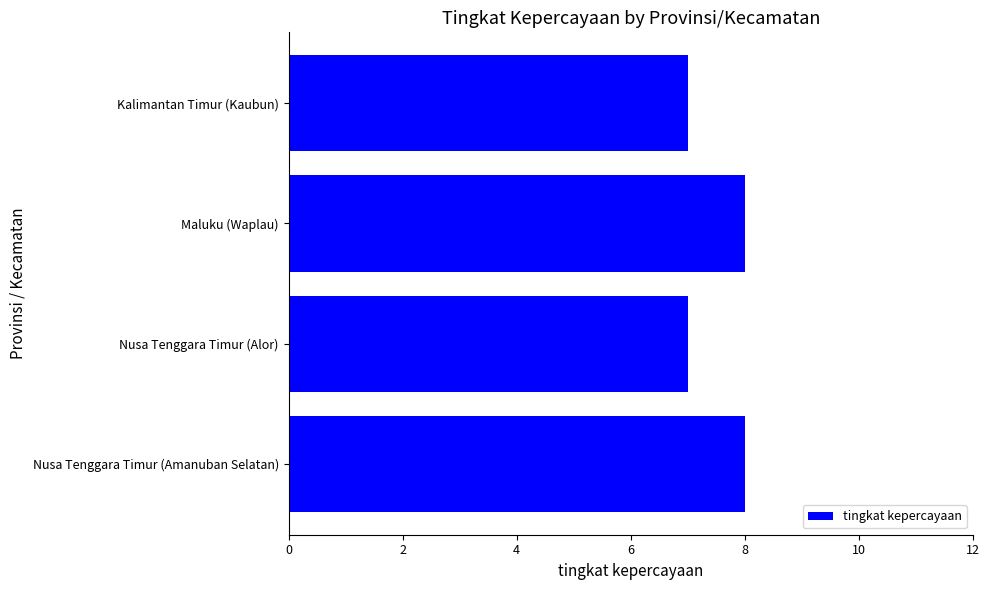

Does the chart contain any negative values?

No